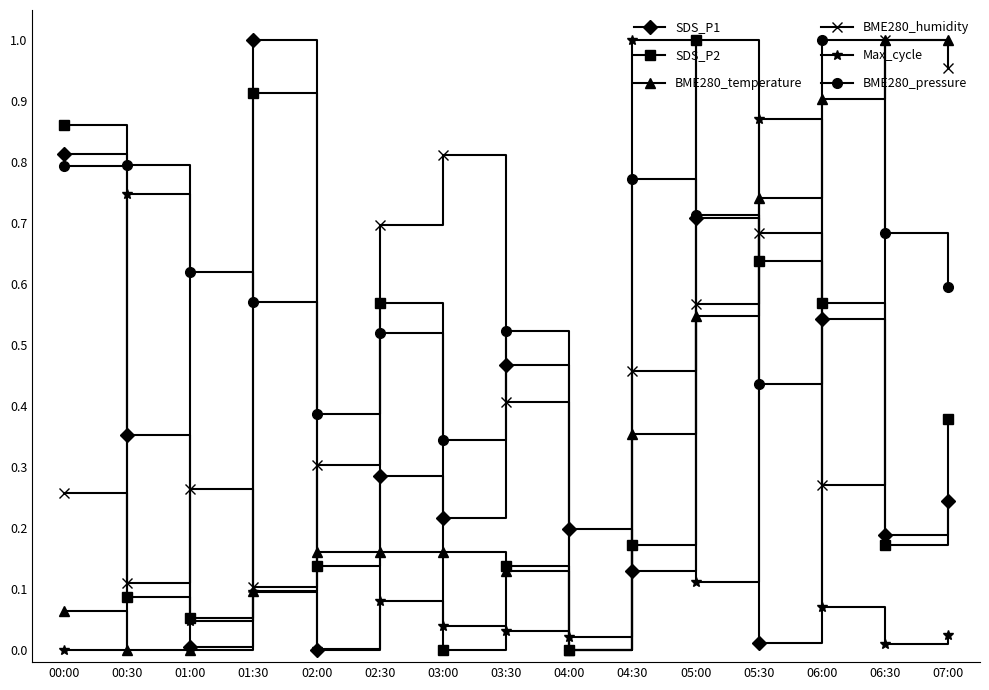

How many distinct data groups are displayed?

6